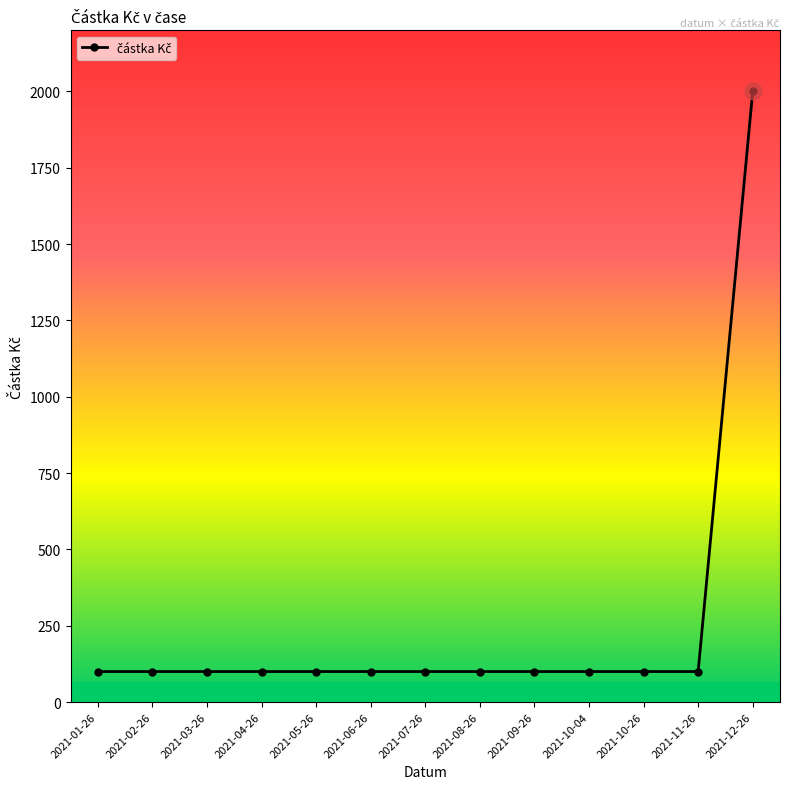

Reading left to right, transcribe all the data shown in this chart.

100	100	100	100	100	100	100	100	100	100	100	100	2000